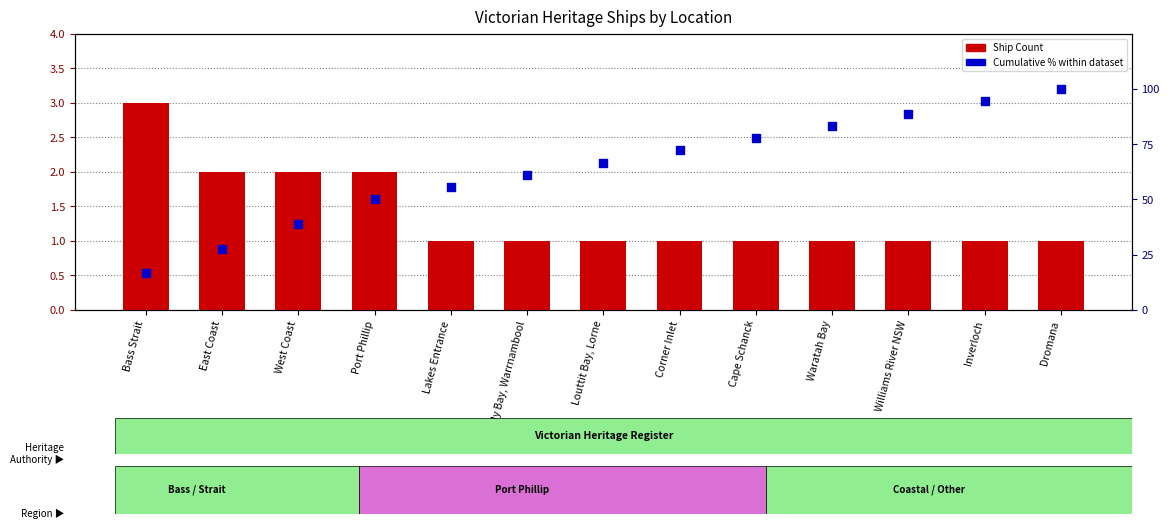

What are all the series names shown in the legend?

Ship Count, Cumulative % within dataset